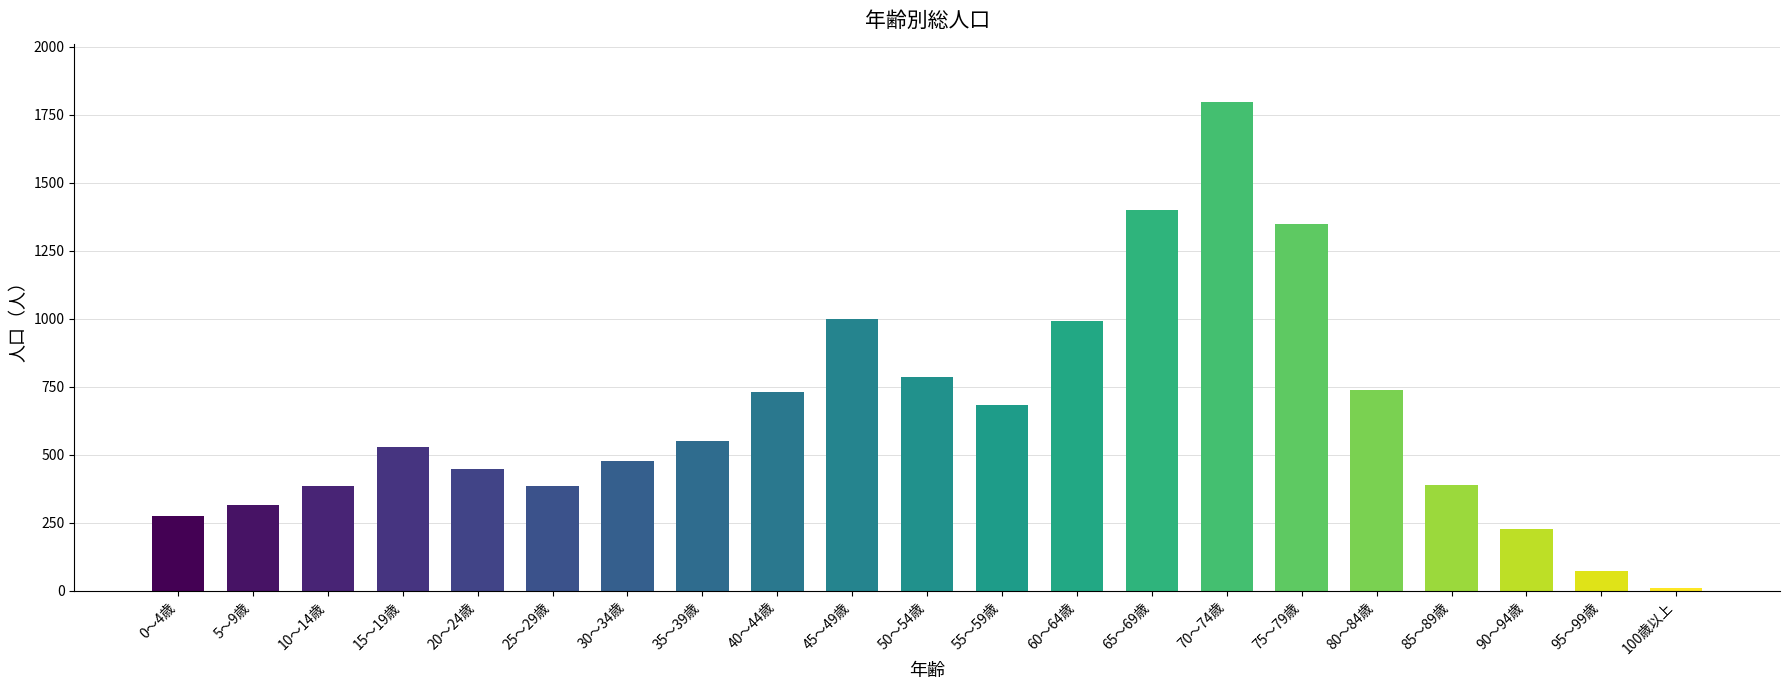

True or false: the data shows 337 at 35～39歳.

False